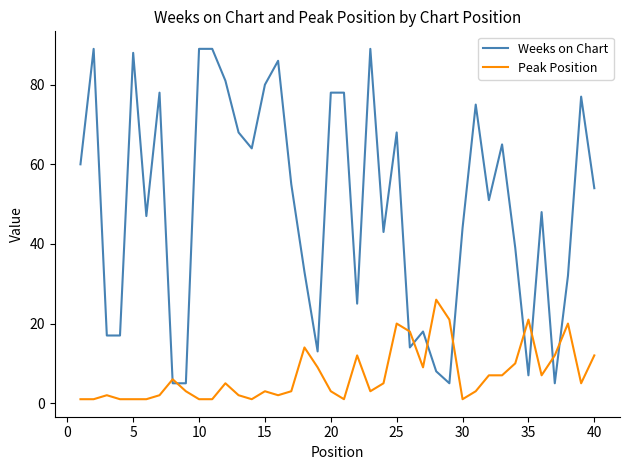

What is the average value of the Weeks on Chart series?

50